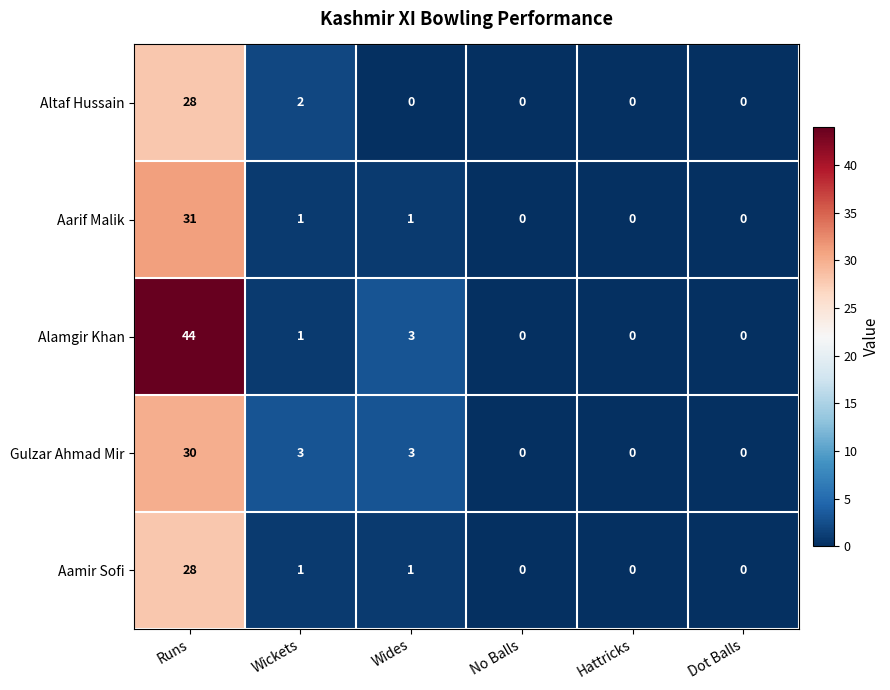

The value of Gulzar Ahmad Mir at Wides is 1. True or false?

False